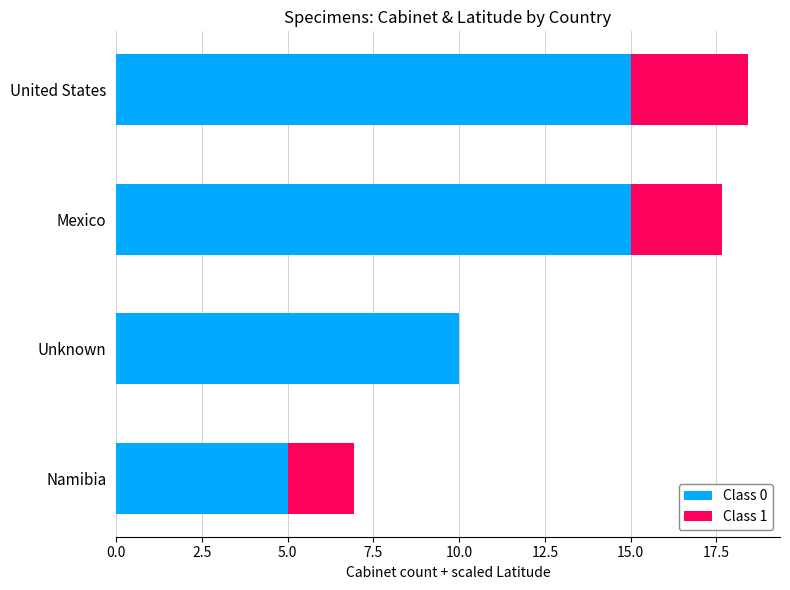

What is the sum of all Class 0 values?

45.0